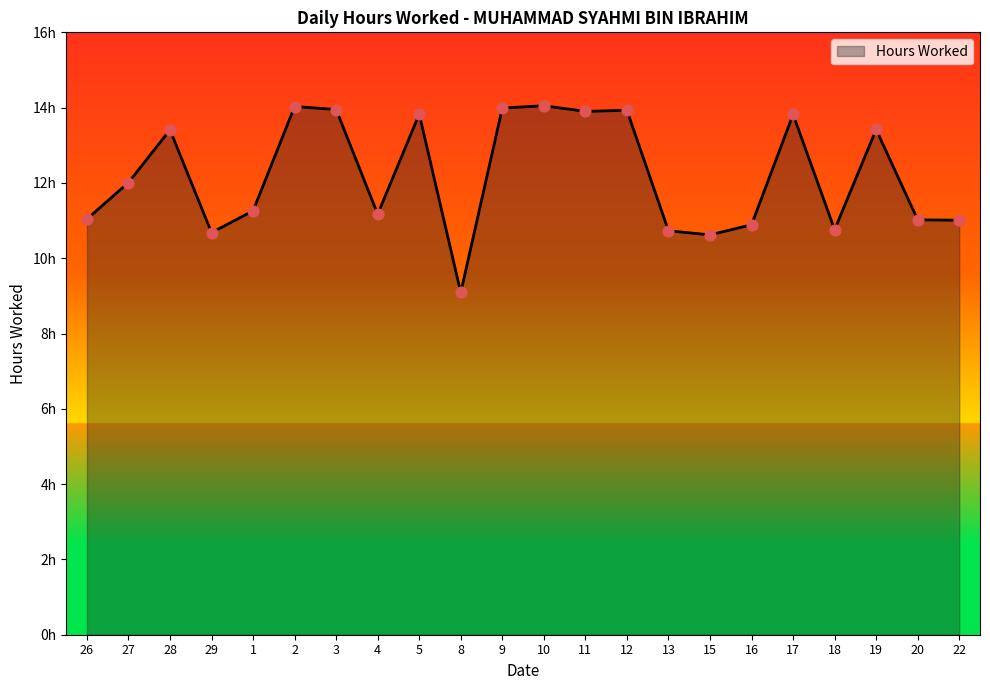

What is the change in value from 9 to 18?

-3.2